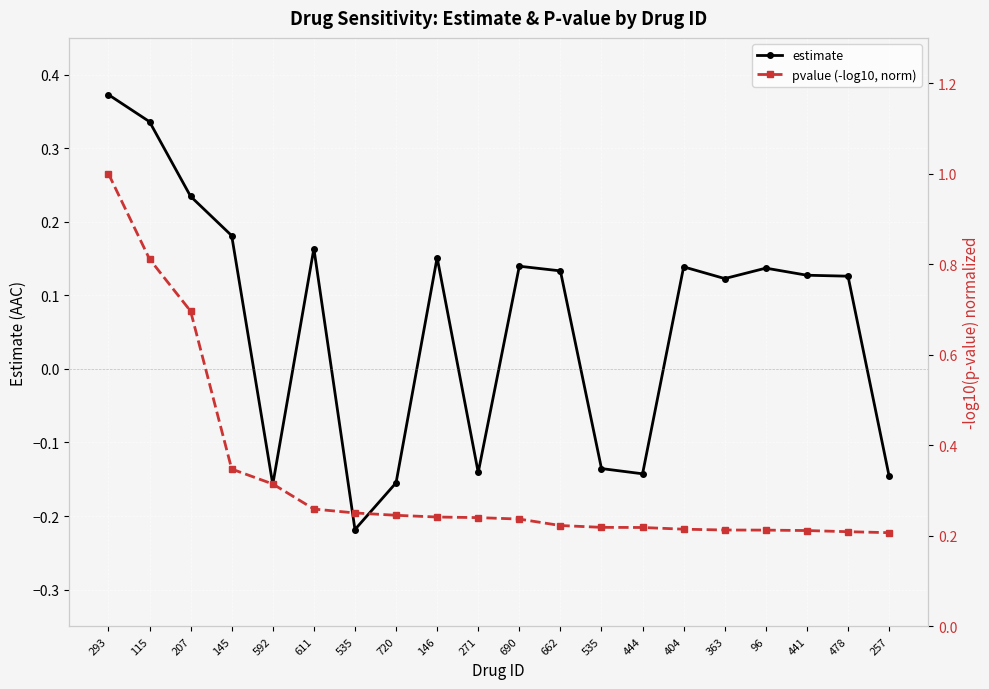

The value of estimate at 271 is -0.3. True or false?

False